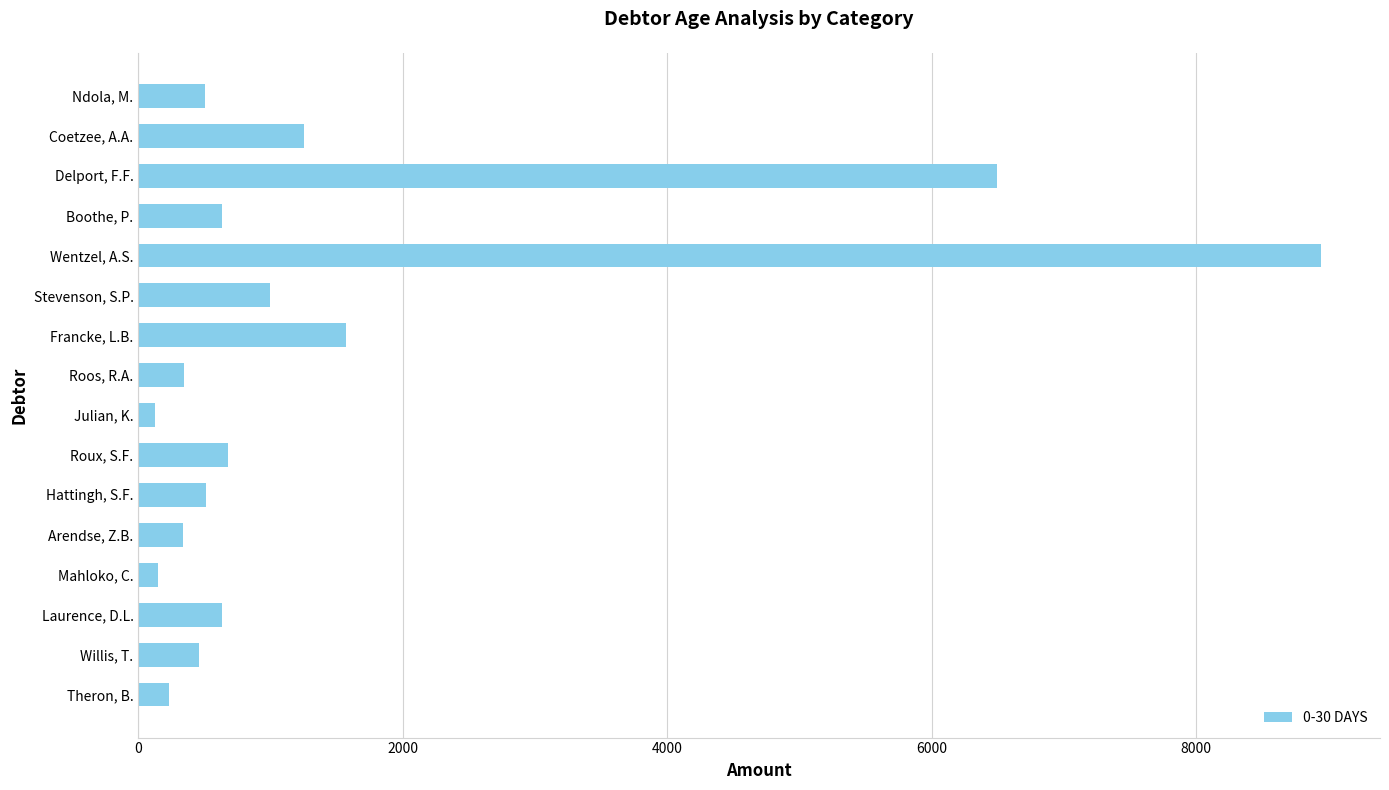

At which label is the value closest to 4535?

Delport, F.F.